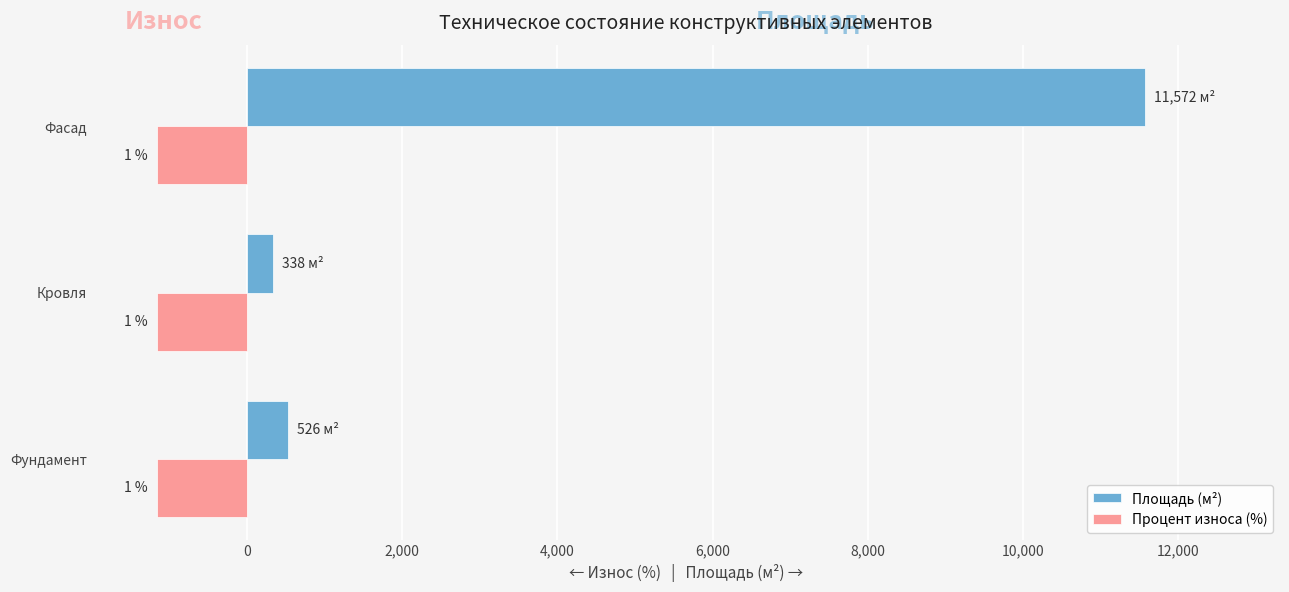

What are all the series names shown in the legend?

Площадь (м²), Процент износа (%)